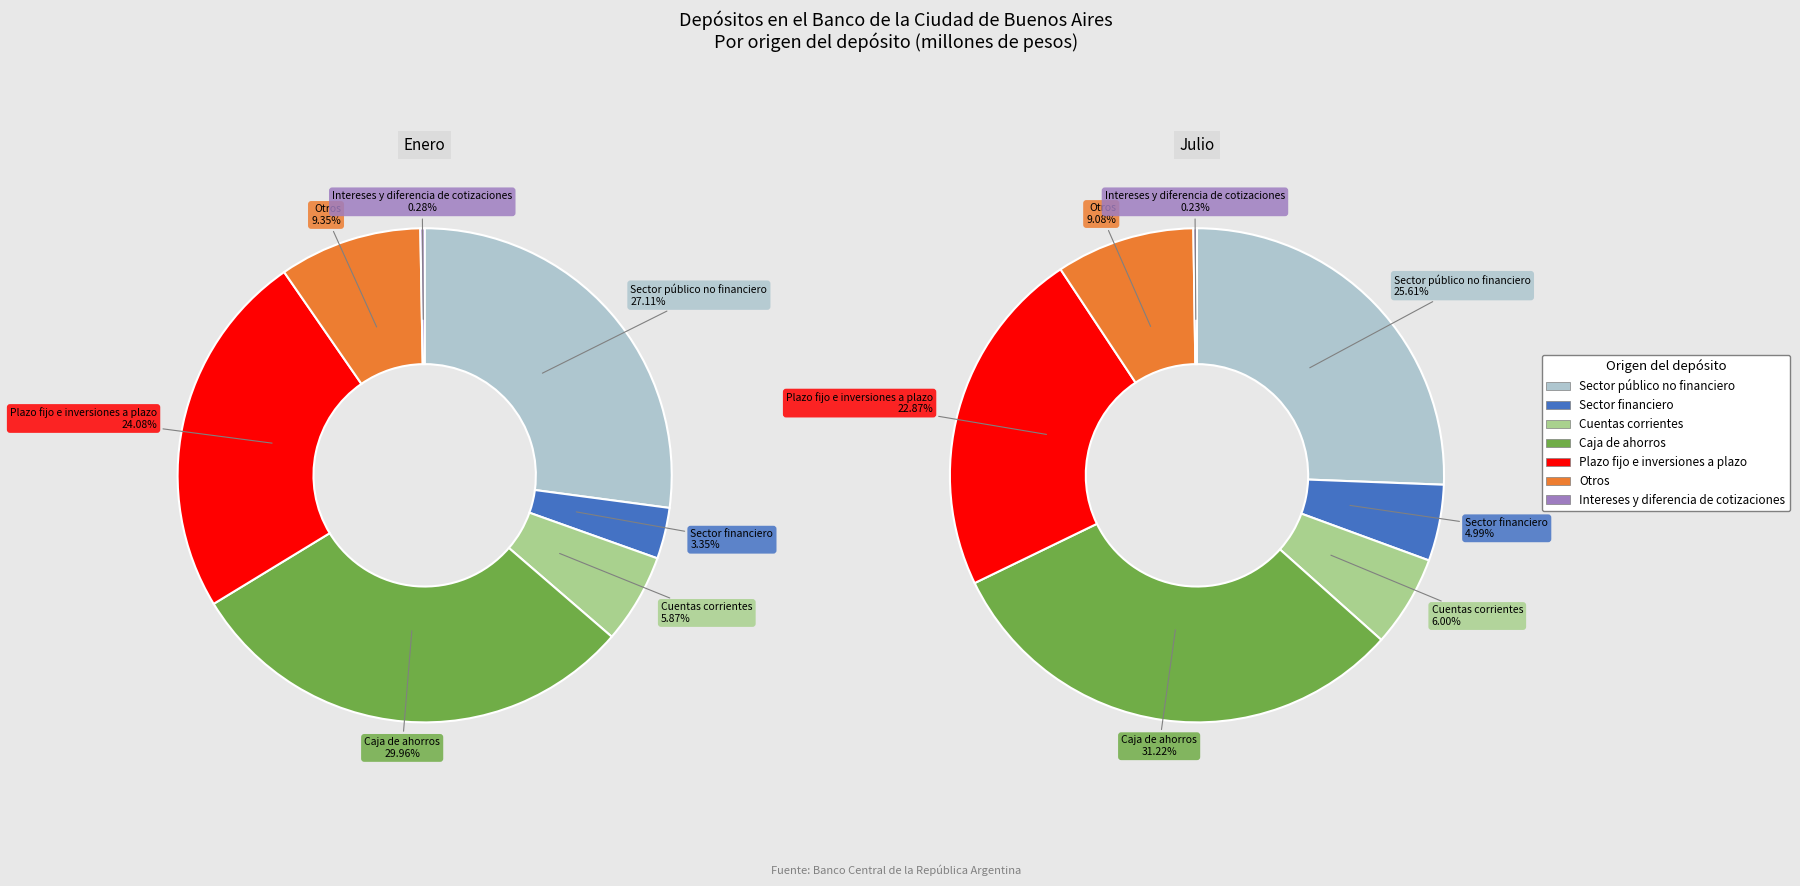

What percentage is NOT represented by Sector público no financiero?

72.9%